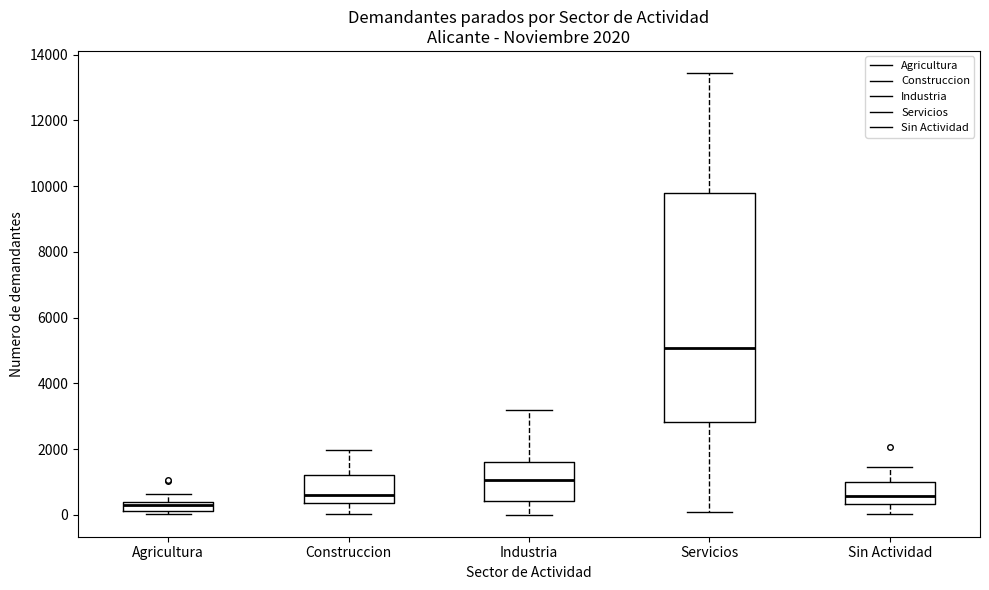

Which box's median line is the lowest?

Agricultura